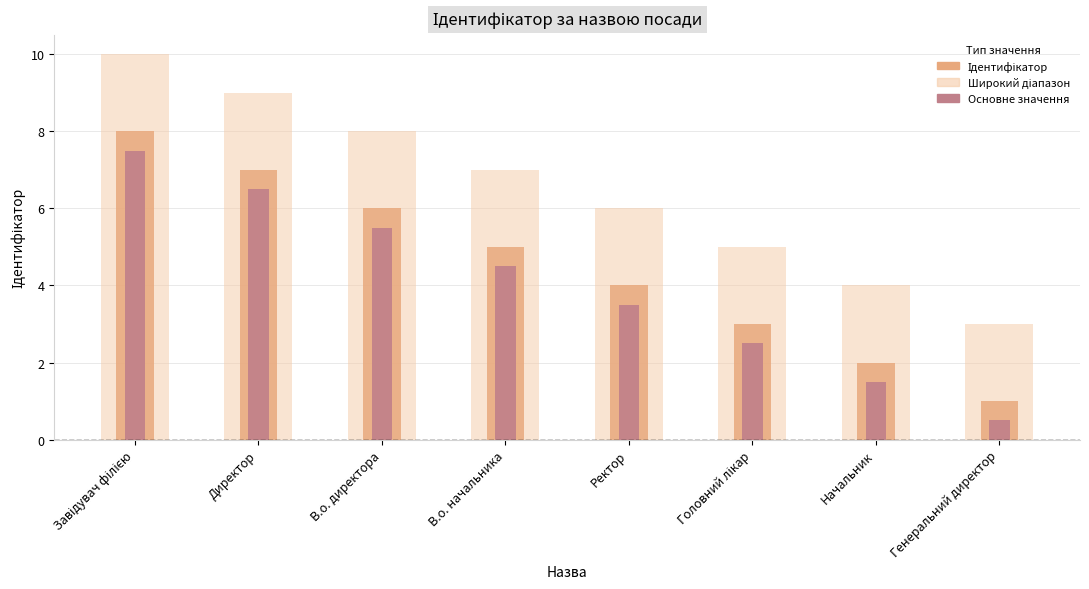

Where does the Ідентифікатор series first go above 5?

Завідувач філією